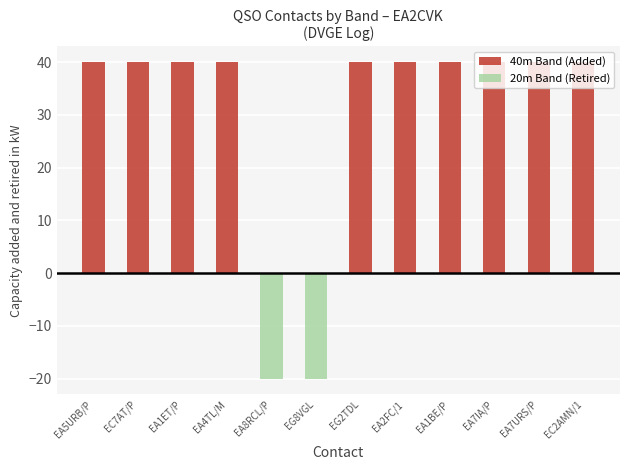

Rank the series by their maximum value, from highest to lowest.

40m Band (Added), 20m Band (Retired)